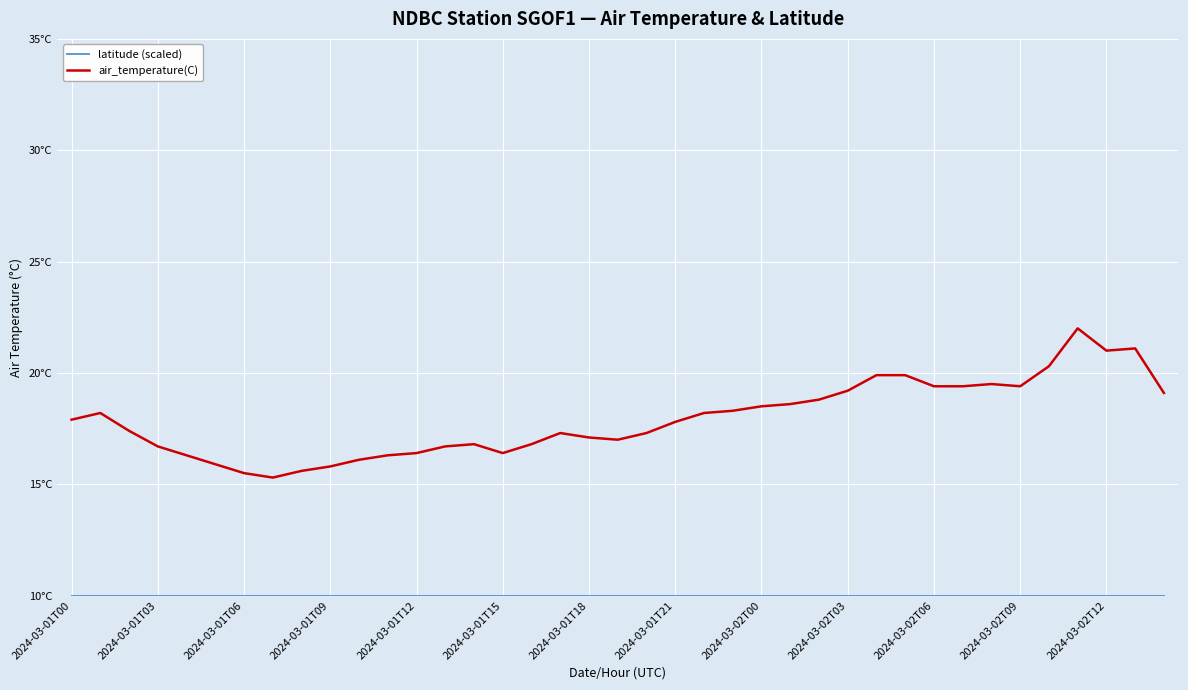

List the series in order of their overall mean, highest first.

air_temperature(C), latitude (scaled)